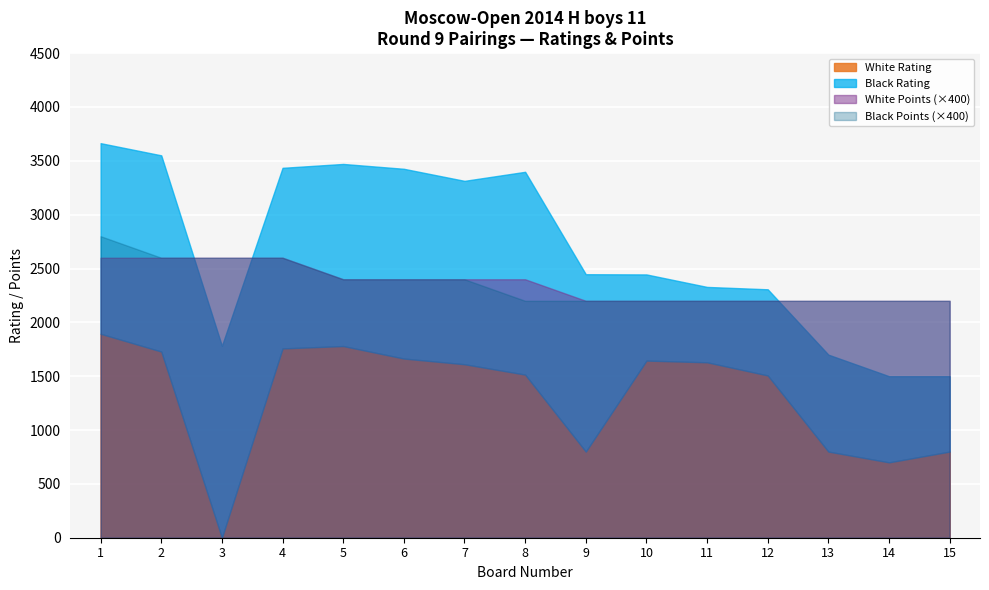

True or false: Board Number has a value of 4.0 at 4.

True